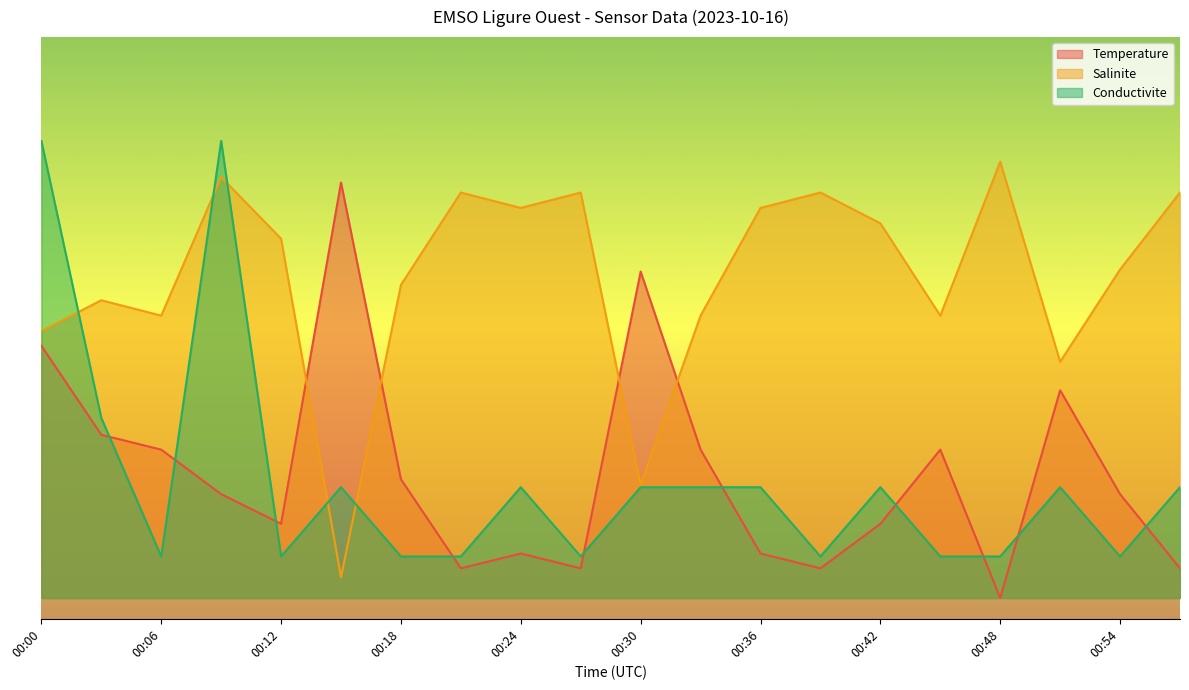

Reading left to right, transcribe all the data shown in this chart.

Temperature: 00:00=0.6	00:03=0.4	00:06=0.4	00:09=0.2	00:12=0.2	00:15=1.0	00:18=0.3	00:21=0.1	00:24=0.1	00:27=0.1	00:30=0.8	00:33=0.4	00:36=0.1	00:39=0.1	00:42=0.2	00:45=0.4	00:48=0.0	00:51=0.5	00:54=0.2	00:57=0.1
Salinite: 00:00=0.6	00:03=0.7	00:06=0.7	00:09=1.0	00:12=0.9	00:15=0.1	00:18=0.8	00:21=1.0	00:24=0.9	00:27=1.0	00:30=0.3	00:33=0.7	00:36=0.9	00:39=1.0	00:42=0.9	00:45=0.7	00:48=1.1	00:51=0.6	00:54=0.8	00:57=1.0
Conductivite: 00:00=1.1	00:03=0.4	00:06=0.1	00:09=1.1	00:12=0.1	00:15=0.3	00:18=0.1	00:21=0.1	00:24=0.3	00:27=0.1	00:30=0.3	00:33=0.3	00:36=0.3	00:39=0.1	00:42=0.3	00:45=0.1	00:48=0.1	00:51=0.3	00:54=0.1	00:57=0.3